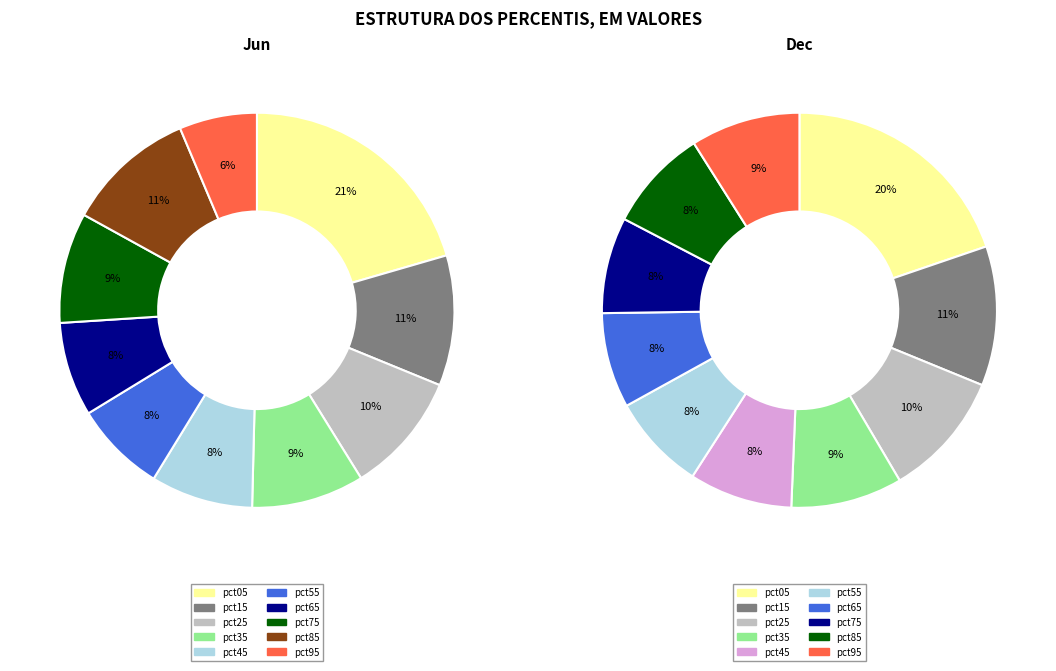

True or false: 5 accounts for 8% of the total.

True